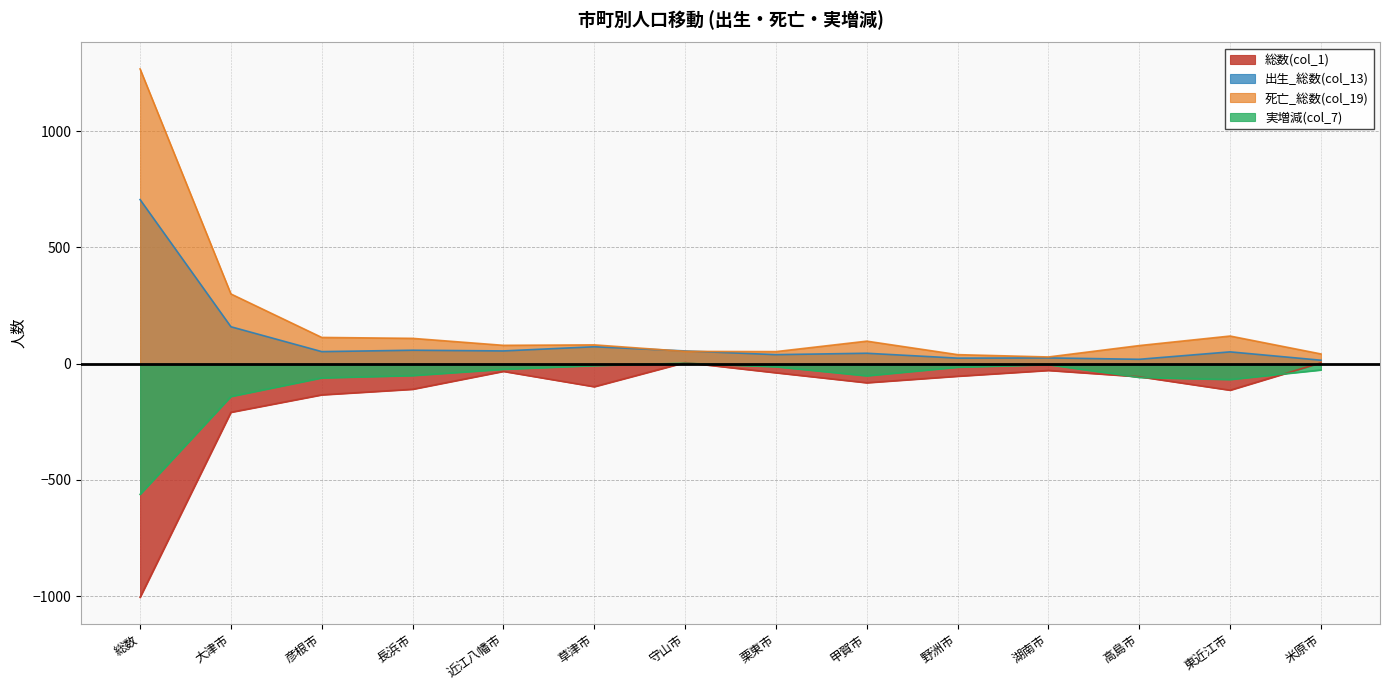

How many interior local peaks does the 総数(col_1) series have?

3